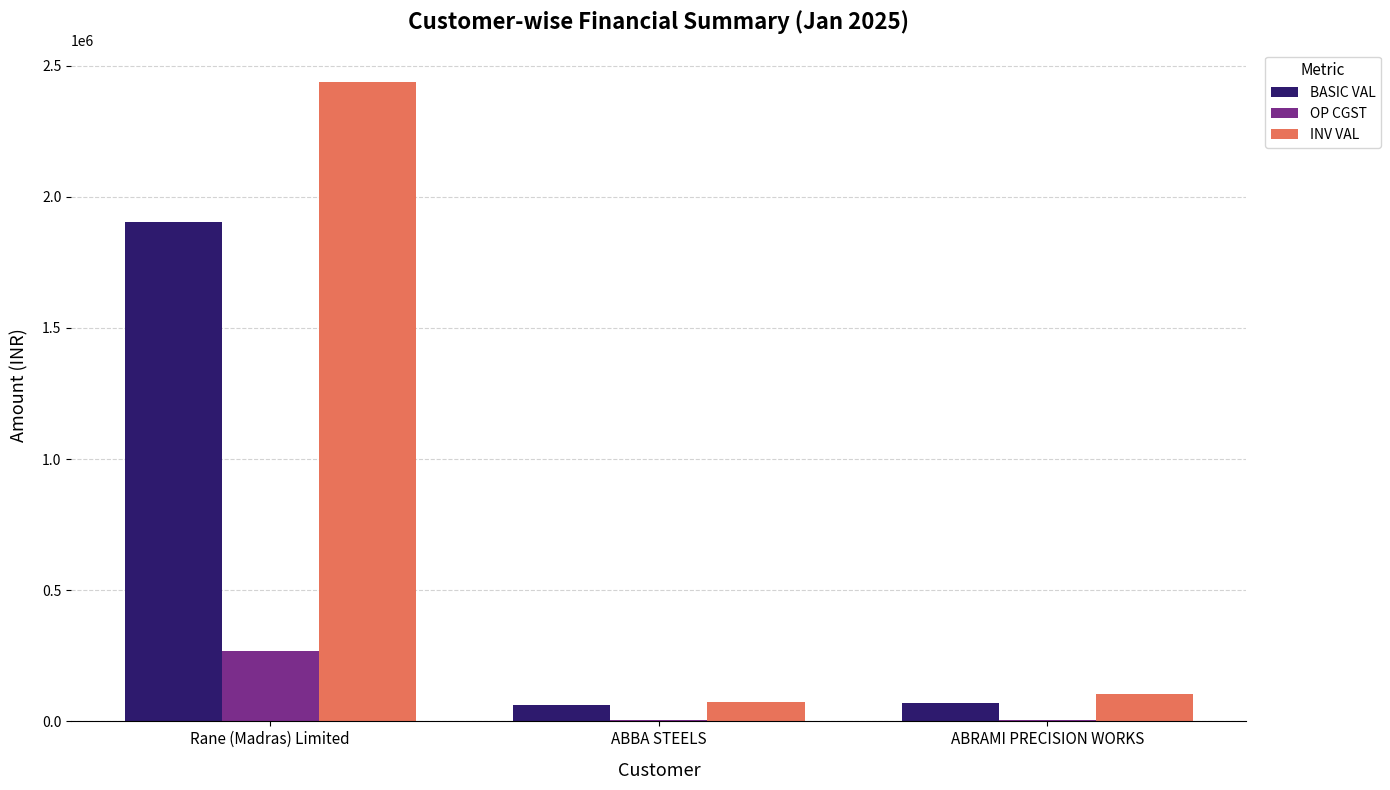

At which category is the sum across all series the highest?

Rane (Madras) Limited